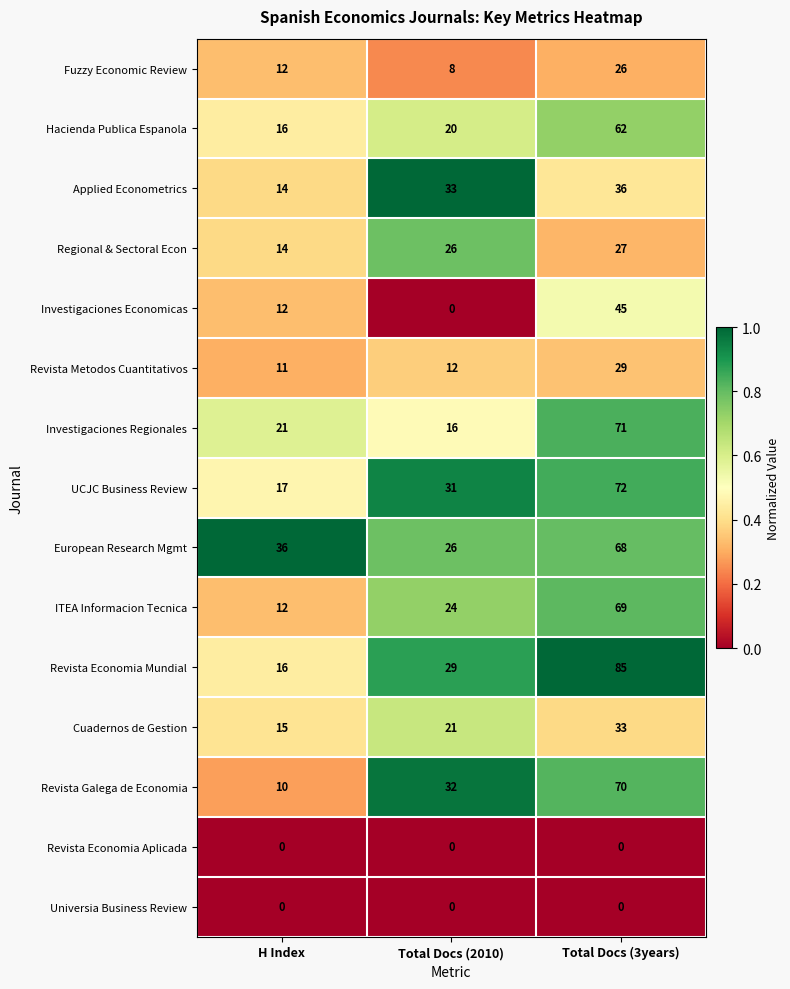

List the labels in order of Revista Economia Mundial value, largest first.

Total Docs (3years), Total Docs (2010), H Index